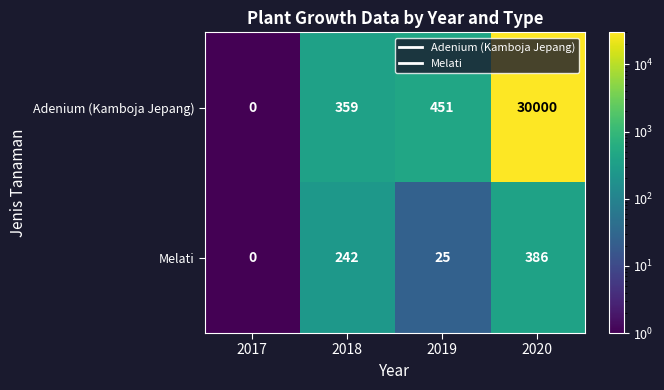

At how many categories does at least one series exceed 19145?

1